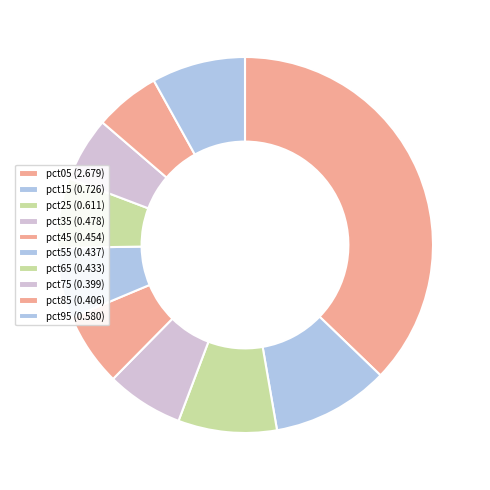

What percentage is the pct05 slice, to the nearest percent?

37%